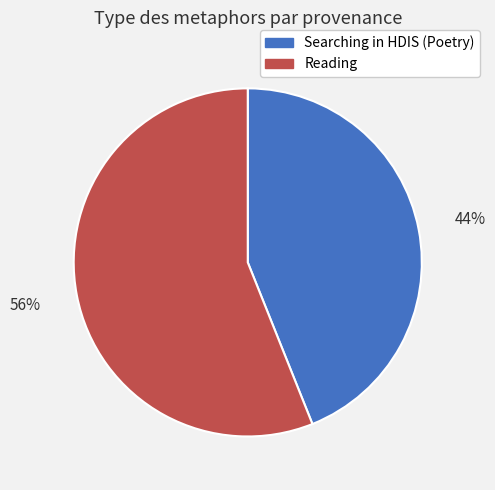

To the nearest percent, what percentage of the pie is Reading?

56%